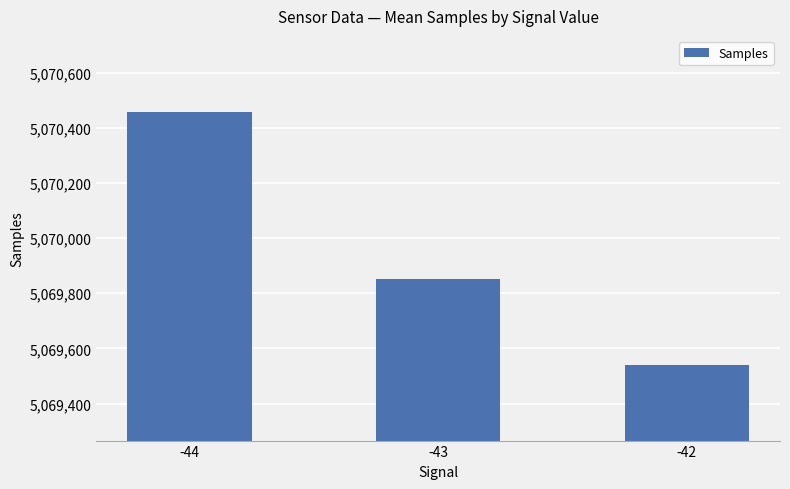

Reading left to right, transcribe all the data shown in this chart.

5070458	5069850	5069541